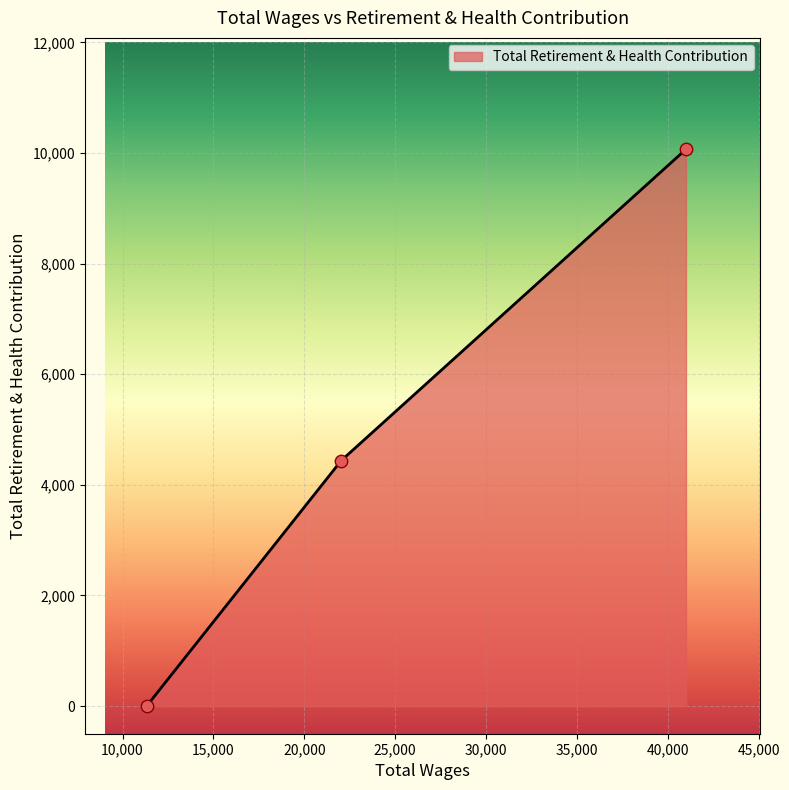

What is the average value?

4835